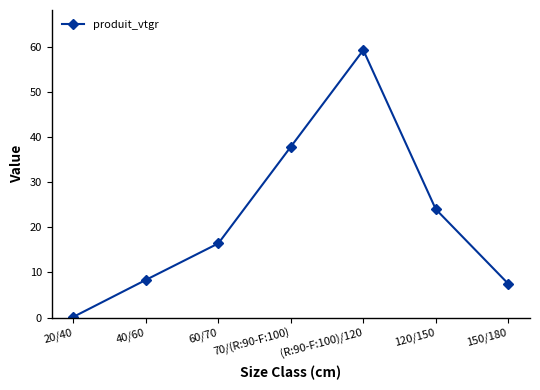

Reading left to right, transcribe all the data shown in this chart.

20/40=0.1	40/60=8.3	60/70=16.4	70/(R:90-F:100)=37.8	(R:90-F:100)/120=59.2	120/150=24.0	150/180=7.5